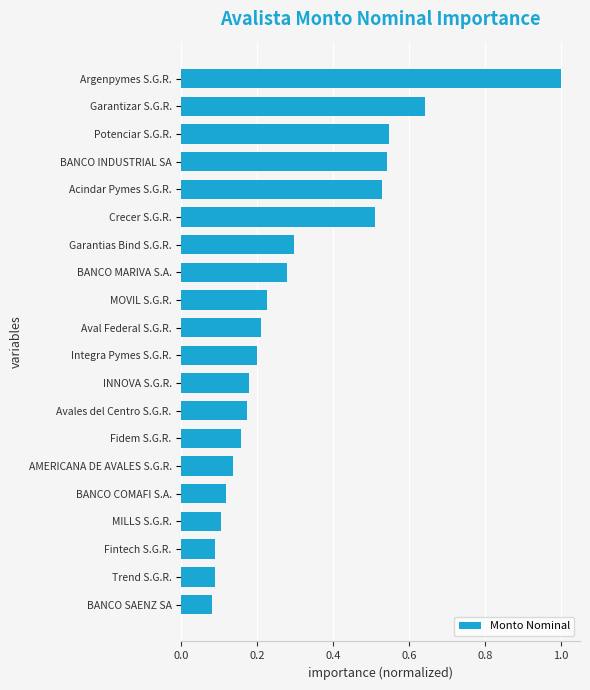

What is the maximum value shown in the chart?

1.0